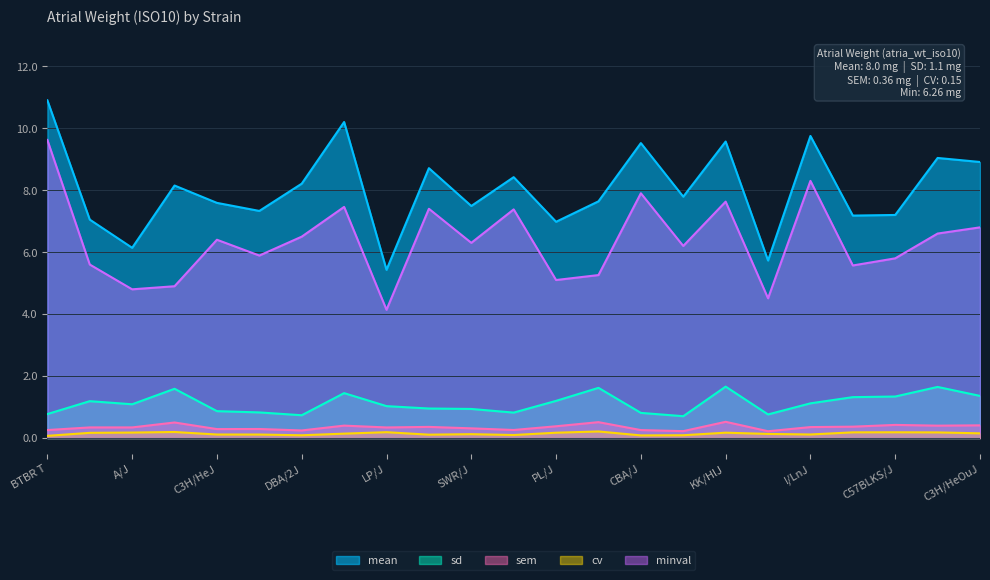

Reading left to right, what are all the values shown in this chart?

mean: BTBR T=10.9	129S1/SvImJ=7.0	A/J=6.1	BALB/cJ=8.2	C3H/HeJ=7.6	C57BL/6J=7.3	DBA/2J=8.2	FVB/NJ=10.2	LP/J=5.4	NZB/BlNJ=8.7	SWR/J=7.5	NOD/ShiLtJ=8.4	PL/J=7.0	AKR/J=7.6	CBA/J=9.5	SJL/J=7.8	KK/HlJ=9.6	C58/J=5.7	I/LnJ=9.8	SM/J=7.2	C57BLKS/J=7.2	BALB/cByJ=9.0	C3H/HeOuJ=8.9
sd: BTBR T=0.8	129S1/SvImJ=1.2	A/J=1.1	BALB/cJ=1.6	C3H/HeJ=0.9	C57BL/6J=0.8	DBA/2J=0.7	FVB/NJ=1.4	LP/J=1.0	NZB/BlNJ=1.0	SWR/J=0.9	NOD/ShiLtJ=0.8	PL/J=1.2	AKR/J=1.6	CBA/J=0.8	SJL/J=0.7	KK/HlJ=1.7	C58/J=0.8	I/LnJ=1.1	SM/J=1.3	C57BLKS/J=1.3	BALB/cByJ=1.6	C3H/HeOuJ=1.4
sem: BTBR T=0.3	129S1/SvImJ=0.3	A/J=0.3	BALB/cJ=0.5	C3H/HeJ=0.3	C57BL/6J=0.3	DBA/2J=0.2	FVB/NJ=0.4	LP/J=0.3	NZB/BlNJ=0.4	SWR/J=0.3	NOD/ShiLtJ=0.3	PL/J=0.4	AKR/J=0.5	CBA/J=0.3	SJL/J=0.2	KK/HlJ=0.5	C58/J=0.2	I/LnJ=0.4	SM/J=0.4	C57BLKS/J=0.4	BALB/cByJ=0.4	C3H/HeOuJ=0.4
cv: BTBR T=0.1	129S1/SvImJ=0.2	A/J=0.2	BALB/cJ=0.2	C3H/HeJ=0.1	C57BL/6J=0.1	DBA/2J=0.1	FVB/NJ=0.1	LP/J=0.2	NZB/BlNJ=0.1	SWR/J=0.1	NOD/ShiLtJ=0.1	PL/J=0.2	AKR/J=0.2	CBA/J=0.1	SJL/J=0.1	KK/HlJ=0.2	C58/J=0.1	I/LnJ=0.1	SM/J=0.2	C57BLKS/J=0.2	BALB/cByJ=0.2	C3H/HeOuJ=0.2
minval: BTBR T=9.6	129S1/SvImJ=5.6	A/J=4.8	BALB/cJ=4.9	C3H/HeJ=6.4	C57BL/6J=5.9	DBA/2J=6.5	FVB/NJ=7.5	LP/J=4.1	NZB/BlNJ=7.4	SWR/J=6.3	NOD/ShiLtJ=7.4	PL/J=5.1	AKR/J=5.3	CBA/J=7.9	SJL/J=6.2	KK/HlJ=7.6	C58/J=4.5	I/LnJ=8.3	SM/J=5.6	C57BLKS/J=5.8	BALB/cByJ=6.6	C3H/HeOuJ=6.8